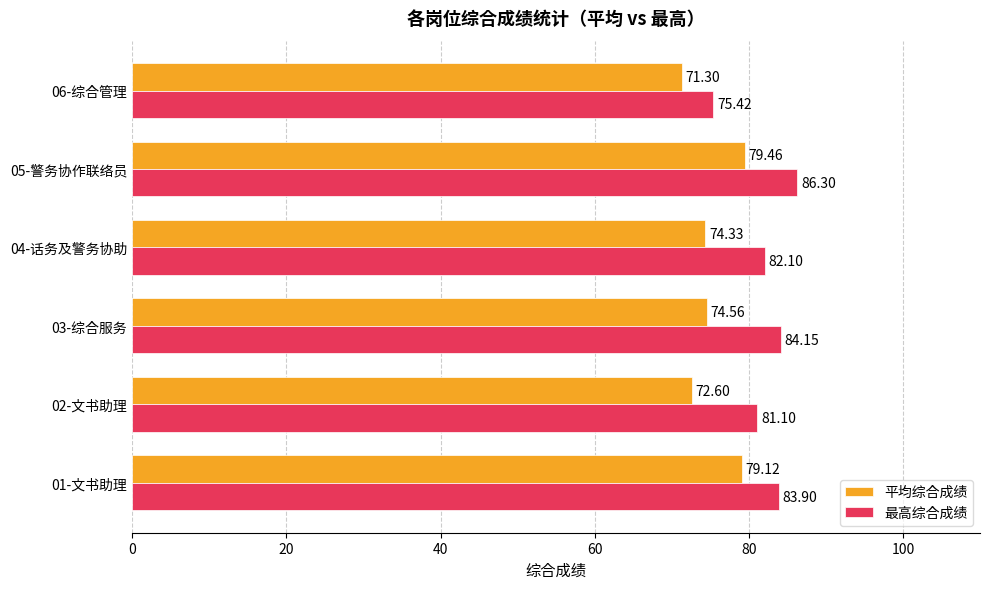

What is the difference between the second highest and minimum values in the 平均综合成绩 series?

7.8